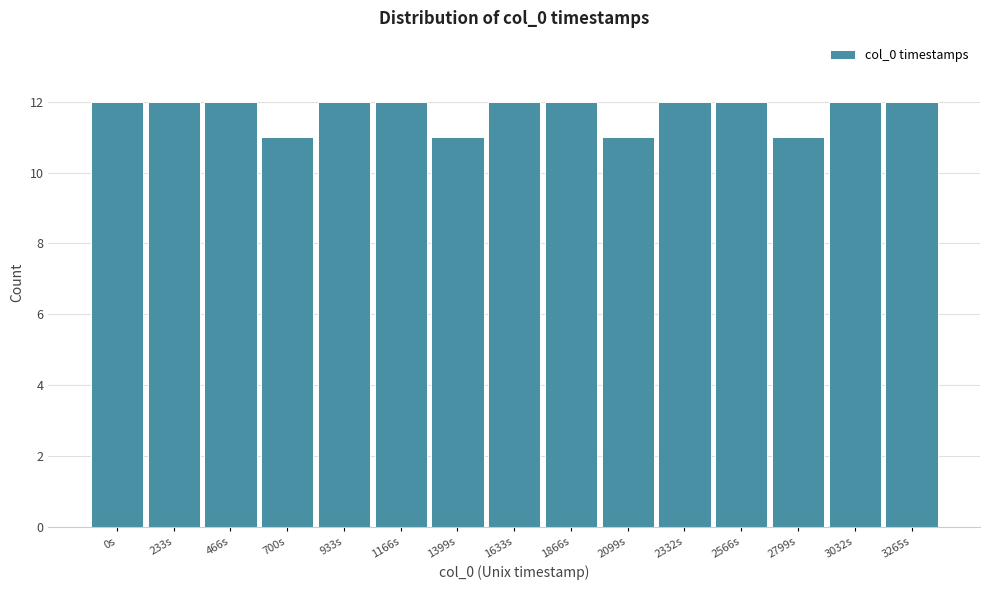

Reading right to left, extract all data points from this chart.

3265s=12	3032s=12	2799s=11	2566s=12	2332s=12	2099s=11	1866s=12	1633s=12	1399s=11	1166s=12	933s=12	700s=11	466s=12	233s=12	0s=12